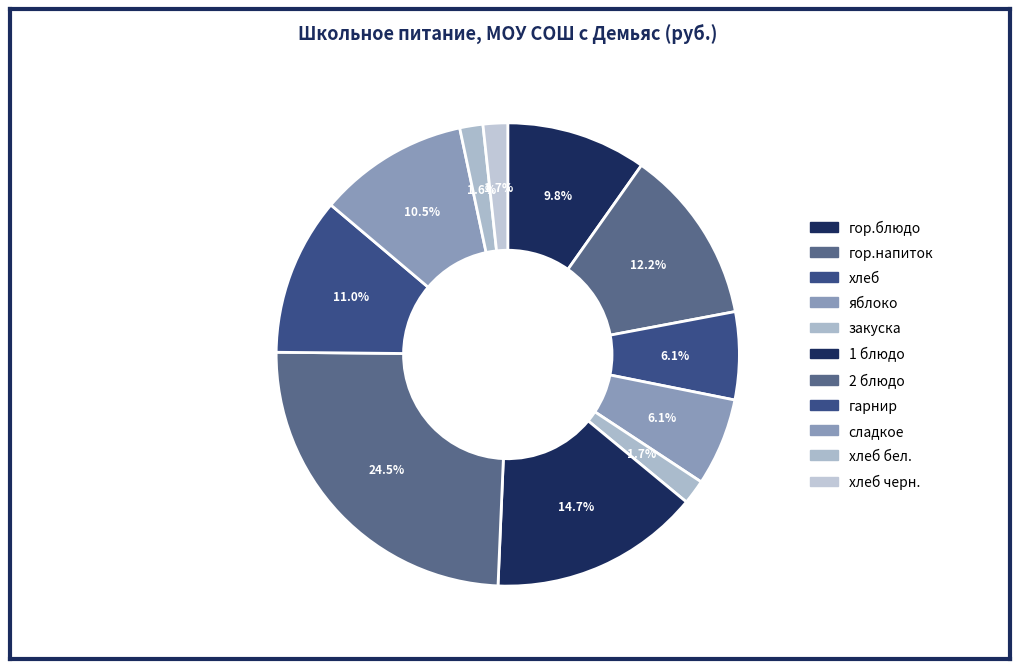

What is the largest slice in the pie chart?

2 блюдо